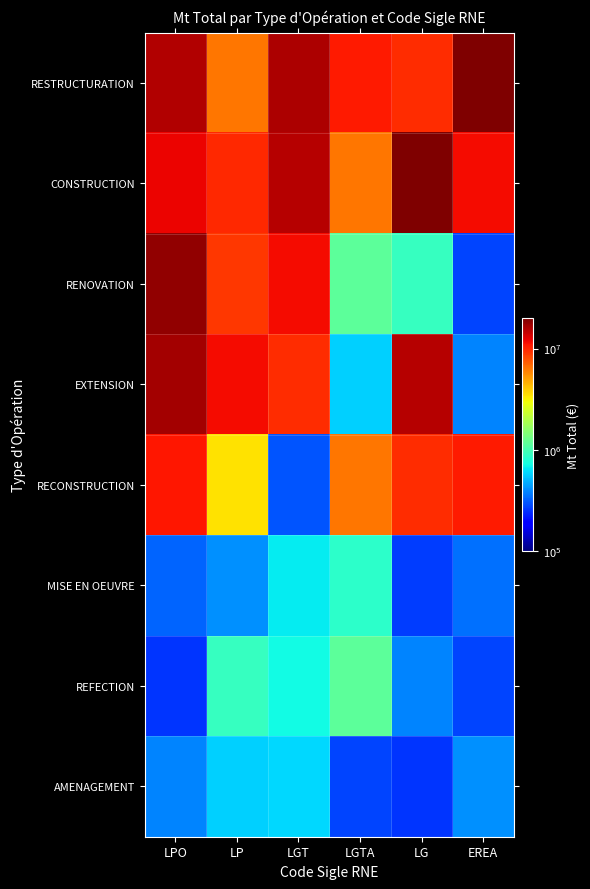

Between LGTA and LPO, which is larger?

LPO